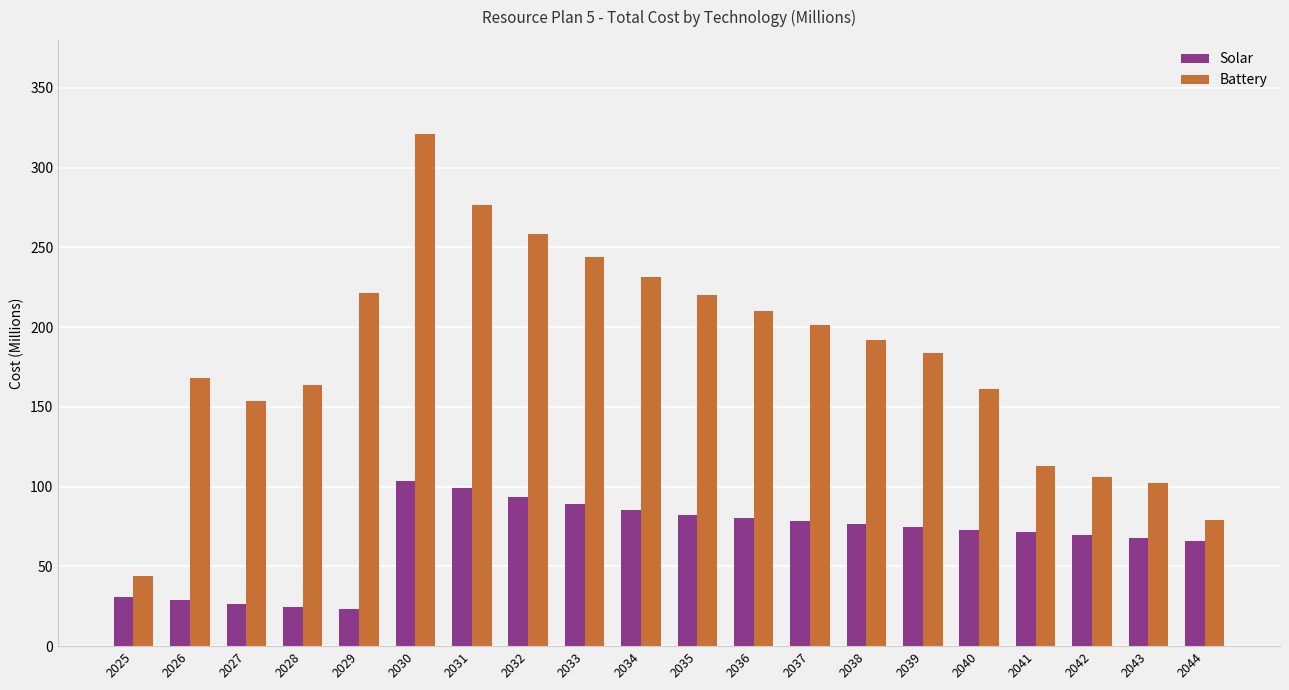

Does the chart contain stacked bars?

No